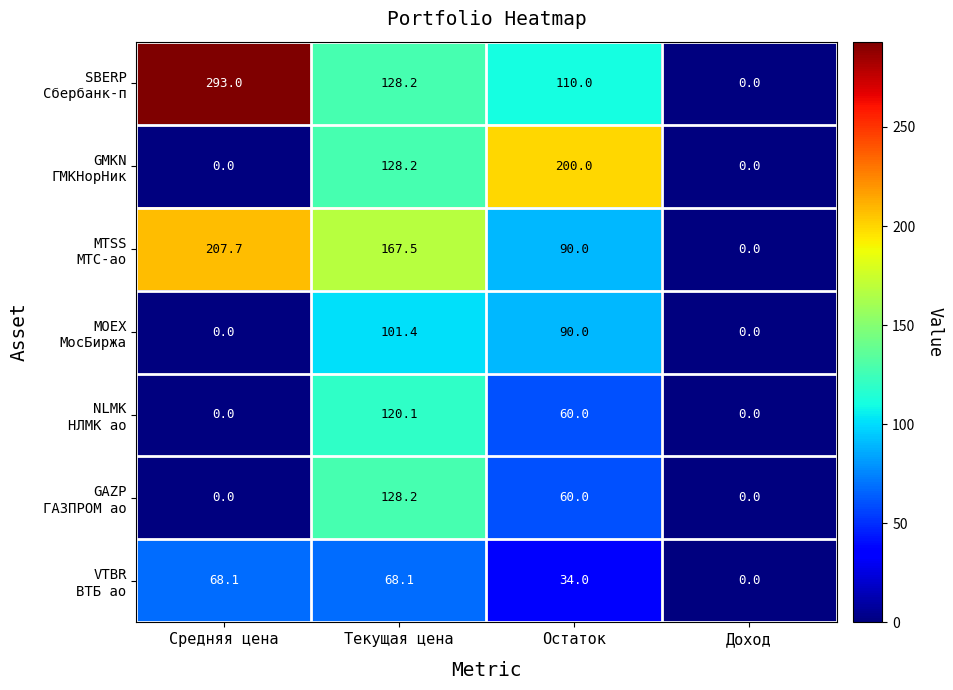

What is the total value across all series at Средняя цена?

568.8